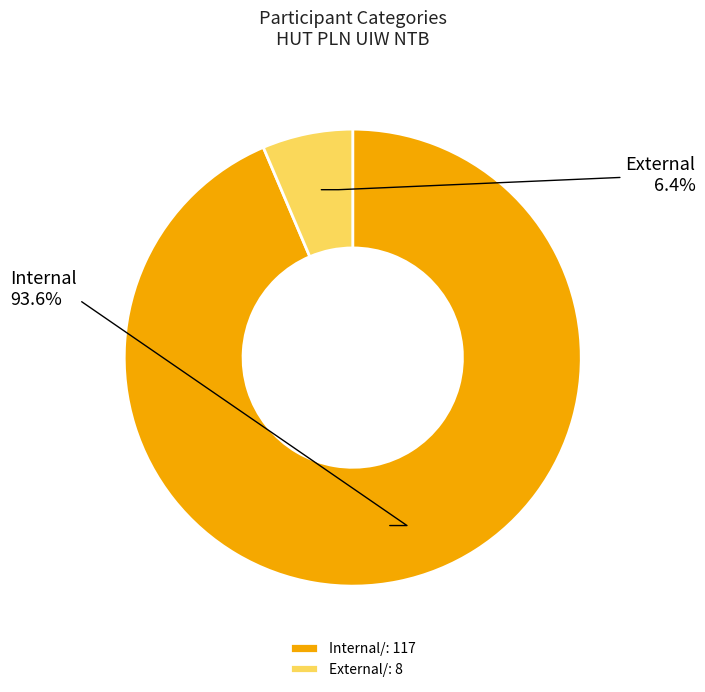

The External/ slice represents 1% of the pie. True or false?

False